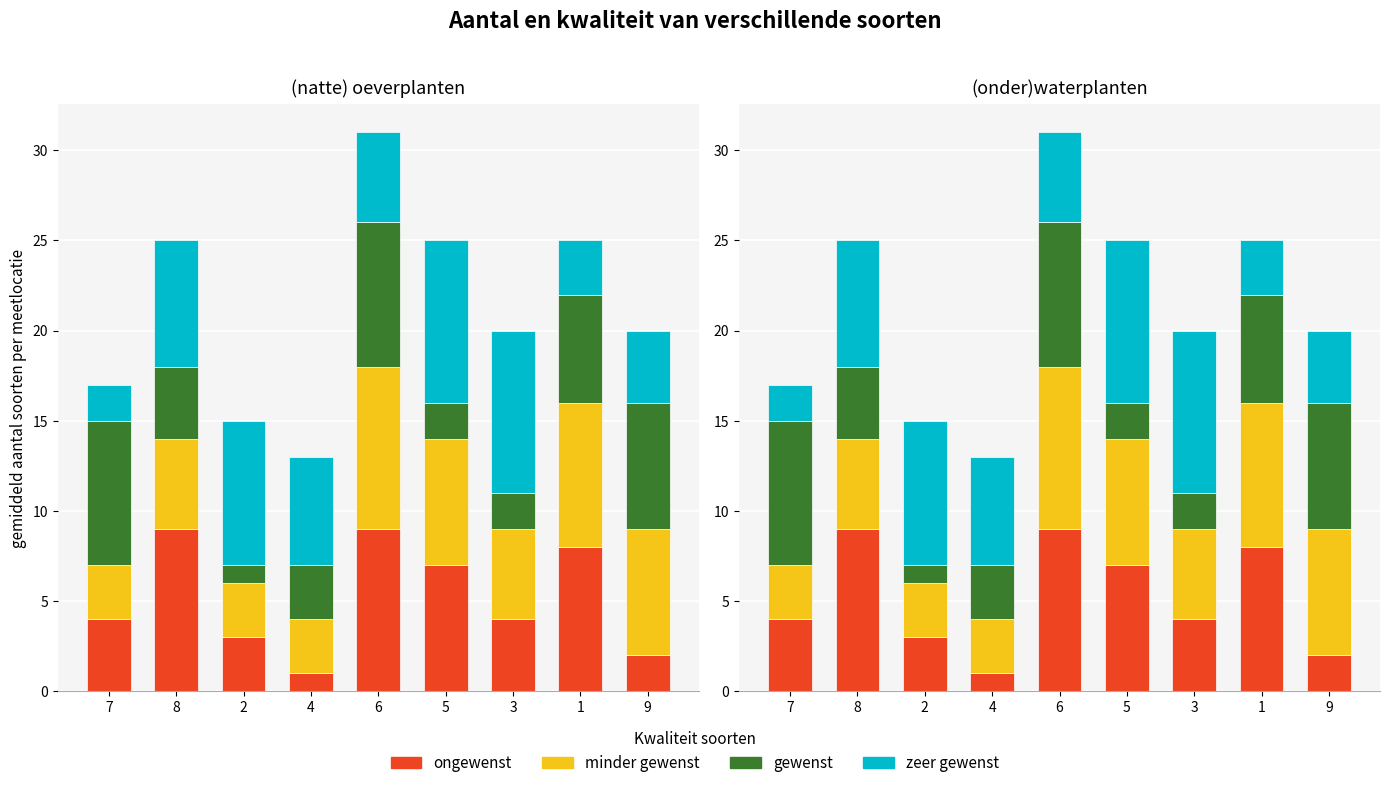

What is the difference between the maximum and minimum values in the gewenst series?

7